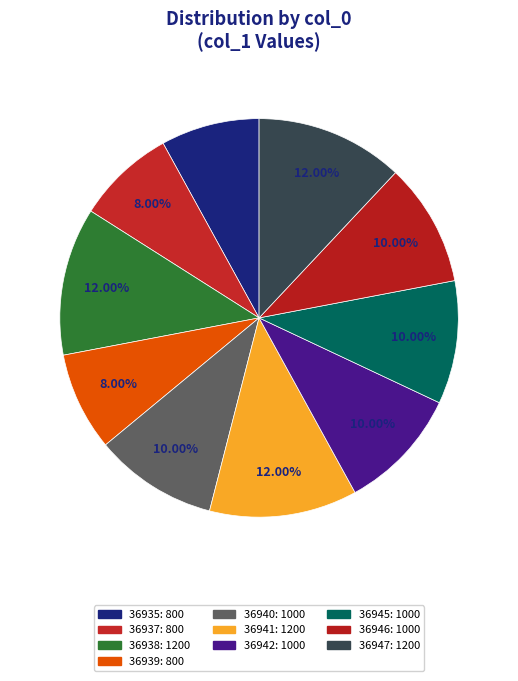

What percentage is the 36947 slice, to the nearest percent?

12%